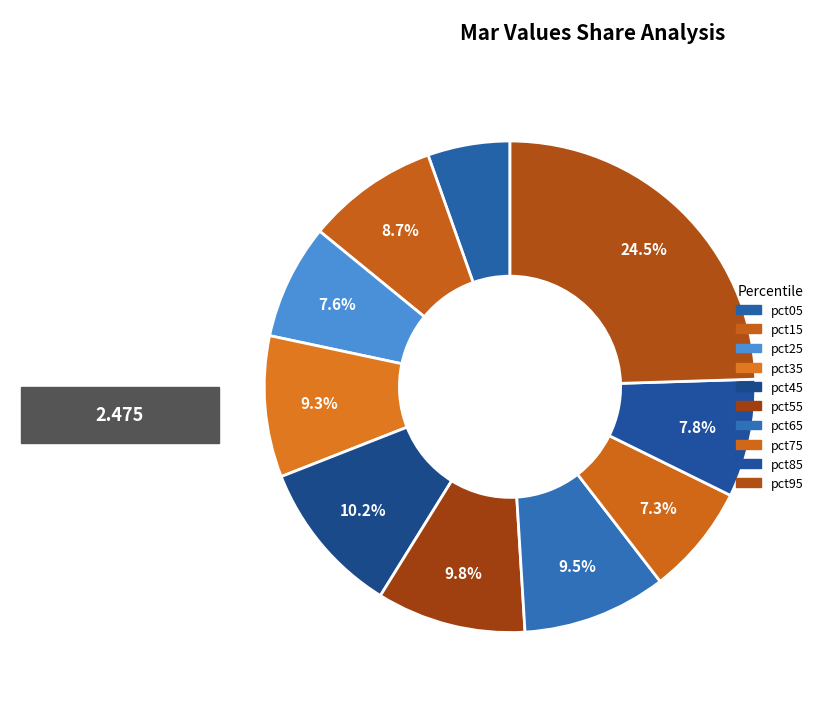

Count the number of slices in the pie.

10